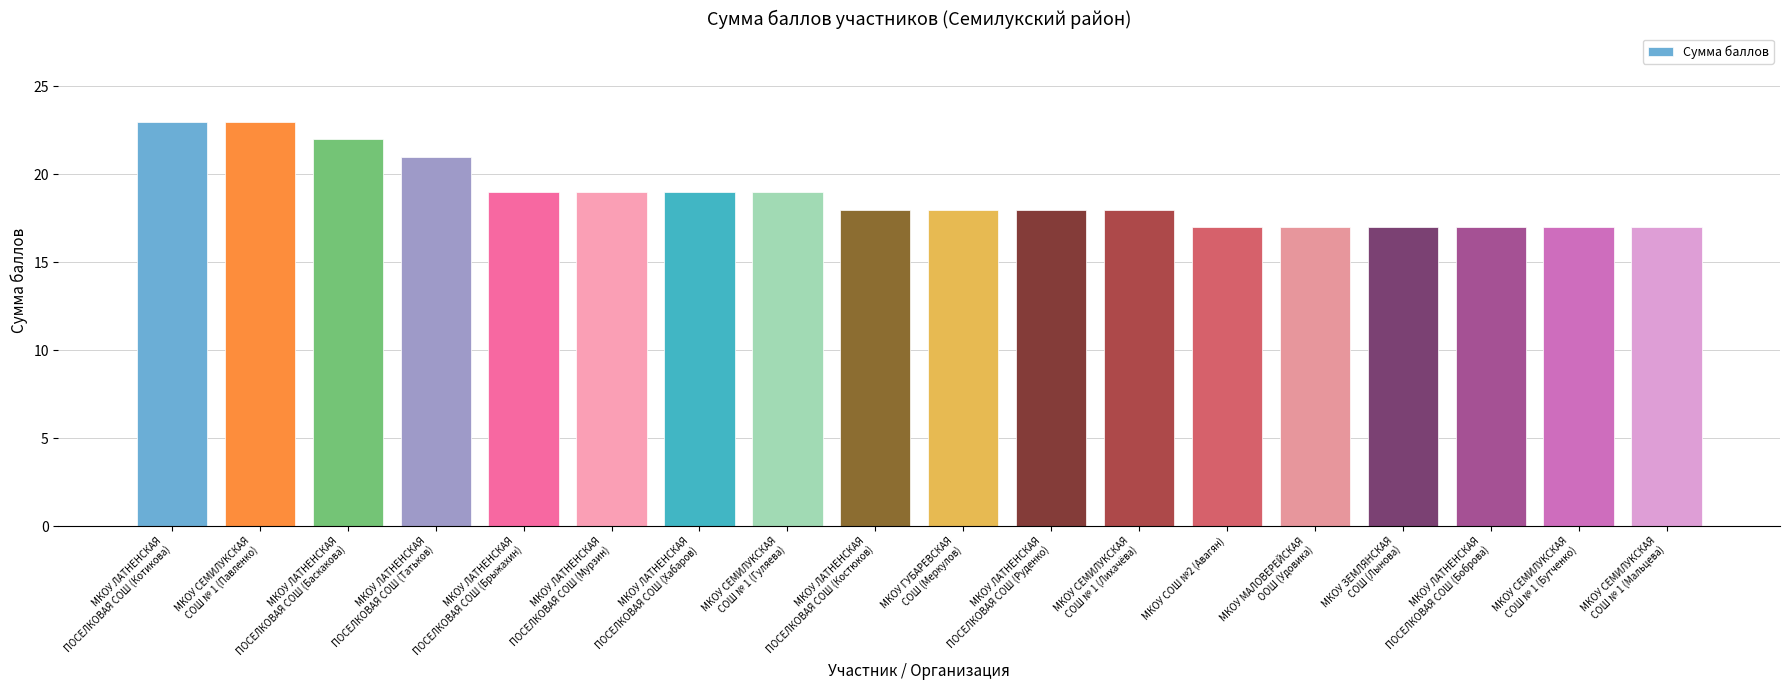

Reading right to left, transcribe all the data shown in this chart.

17	17	17	17	17	17	18	18	18	18	19	19	19	19	21	22	23	23